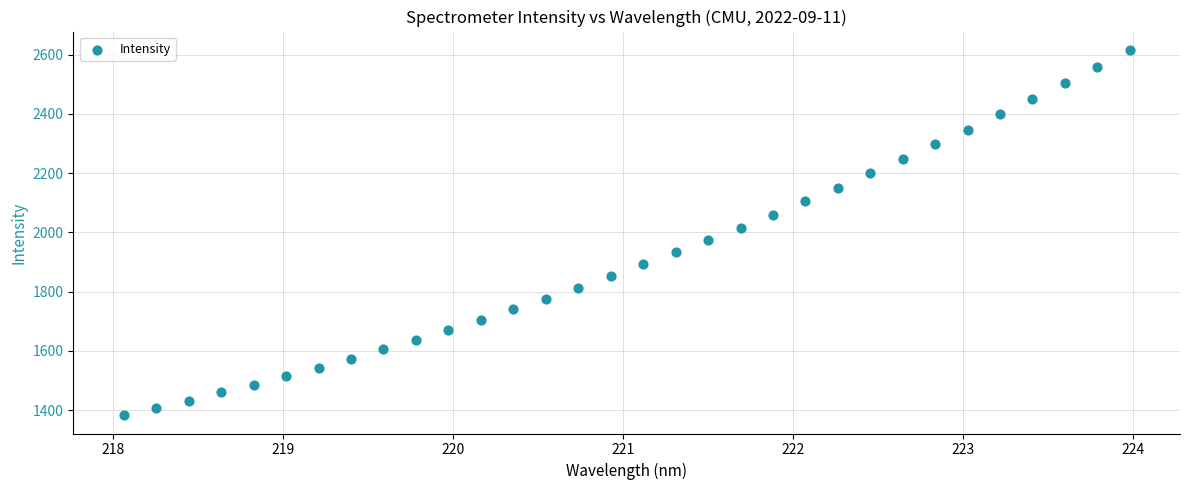

What is the range of X values (max minus min)?

5.9